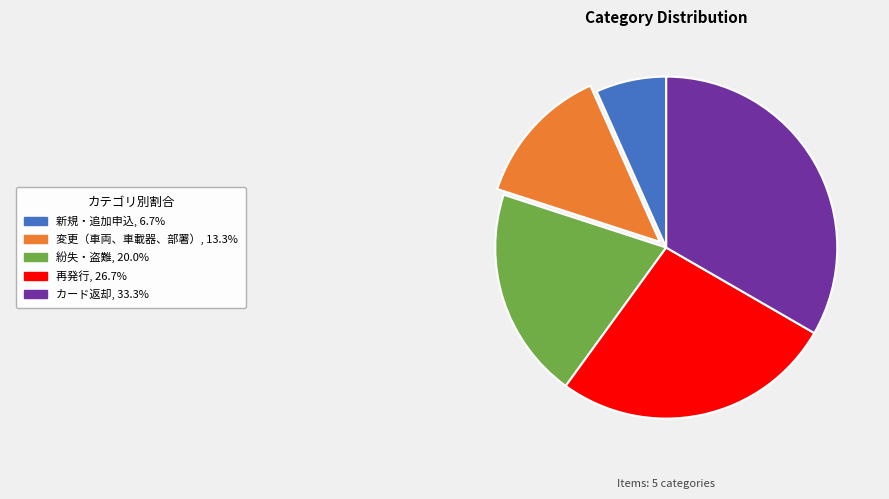

Is there any slice that represents more than half of the pie?

No